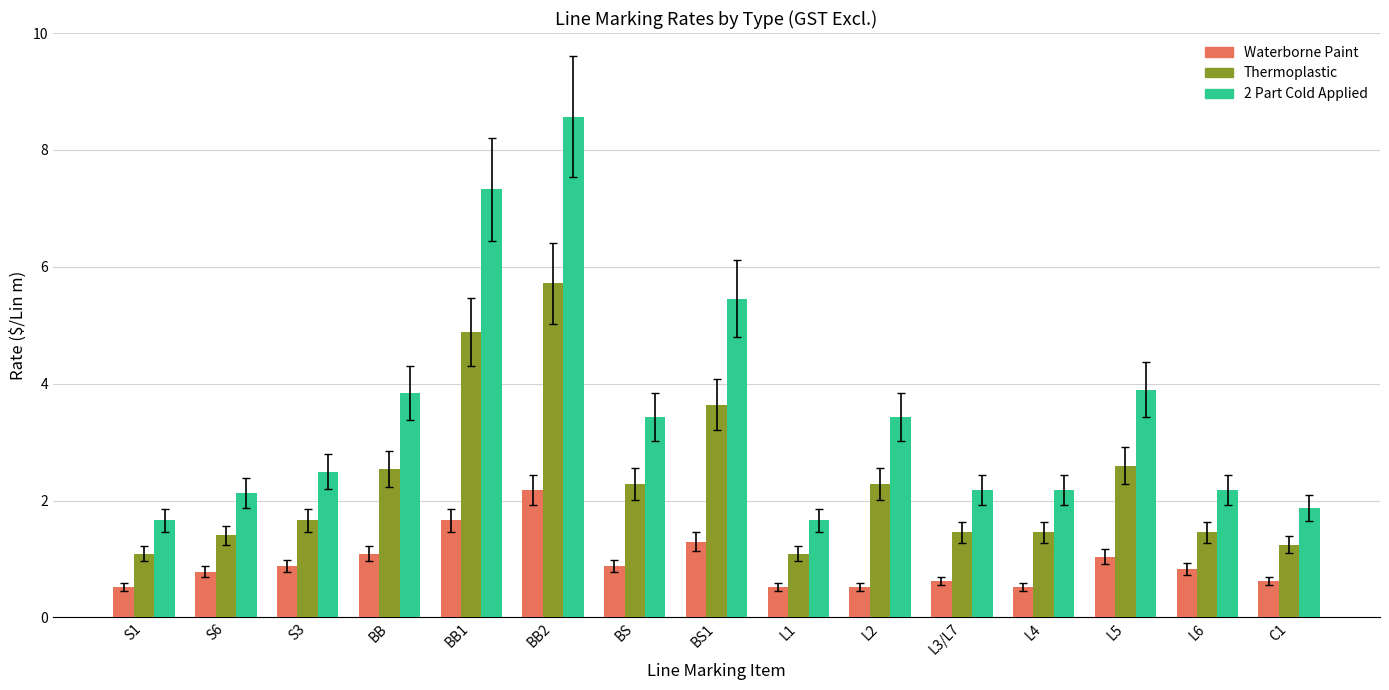

What is the maximum value for Waterborne Paint?

2.2